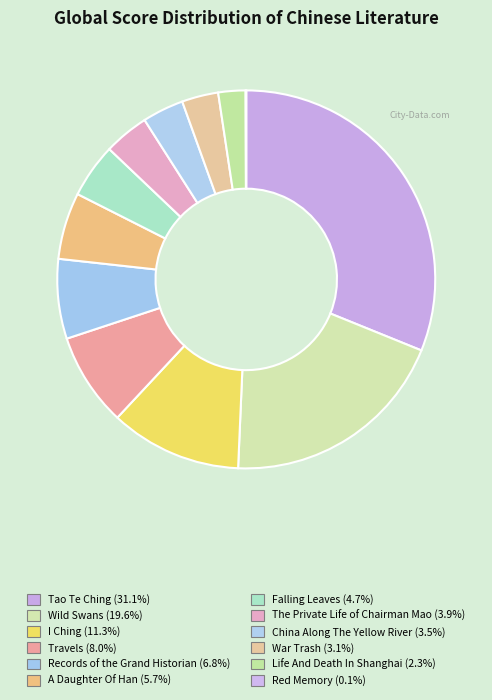

Does Records of the Grand Historian account for over 50% of the chart?

No